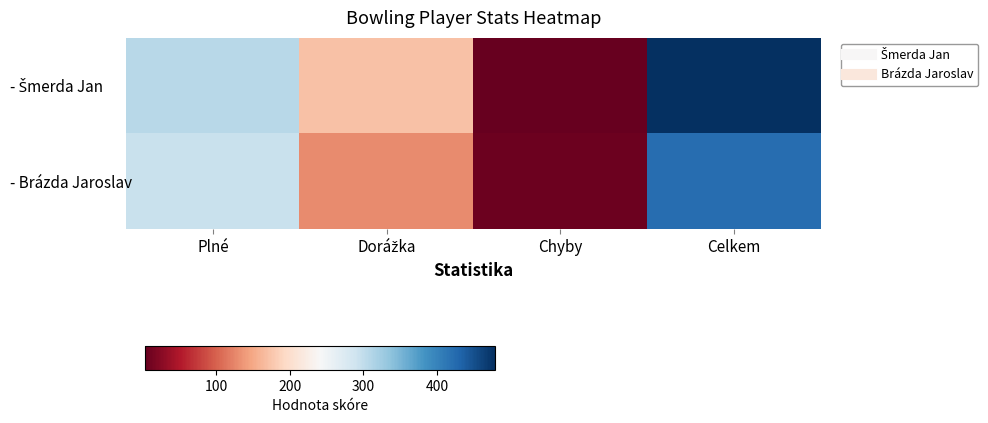

What is the spread (max minus min) of values at Chyby?

5